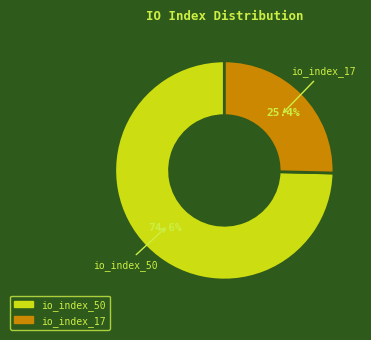

Do io_index_50 and io_index_17 together represent more than half of the pie?

Yes